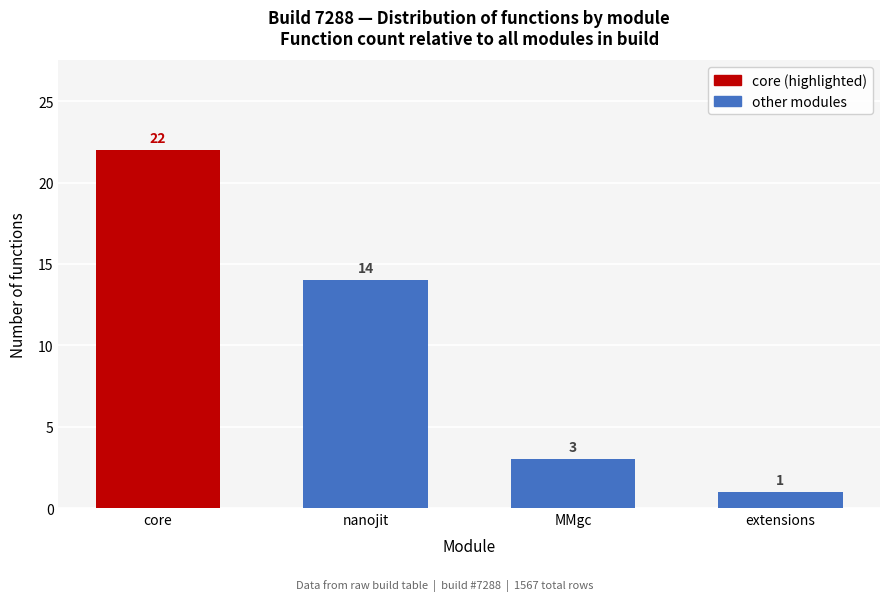

Reading left to right, transcribe all the data shown in this chart.

core=22	nanojit=14	MMgc=3	extensions=1